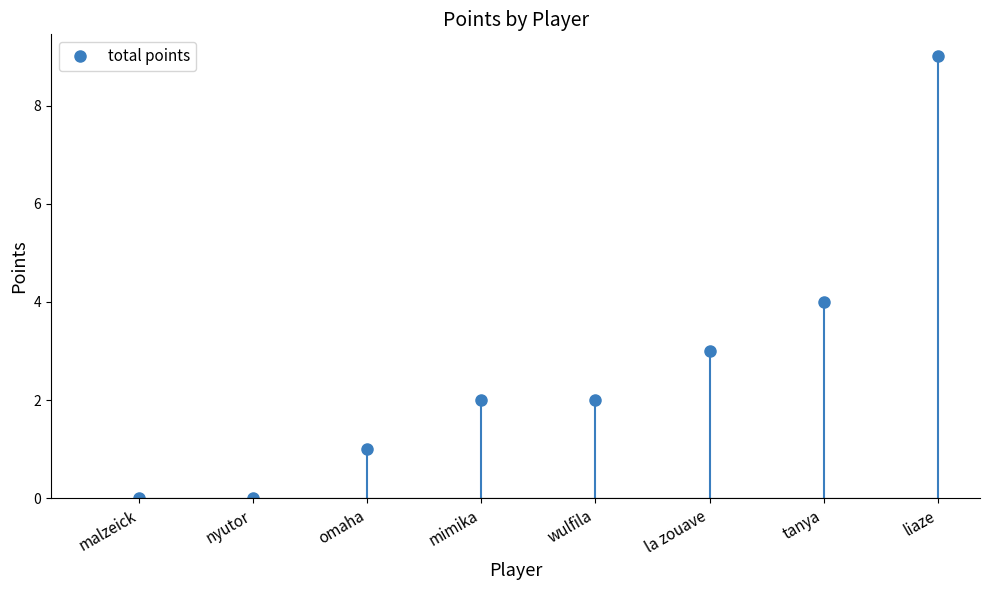

Reading left to right, extract all data points from this chart.

0	0	1	2	2	3	4	9